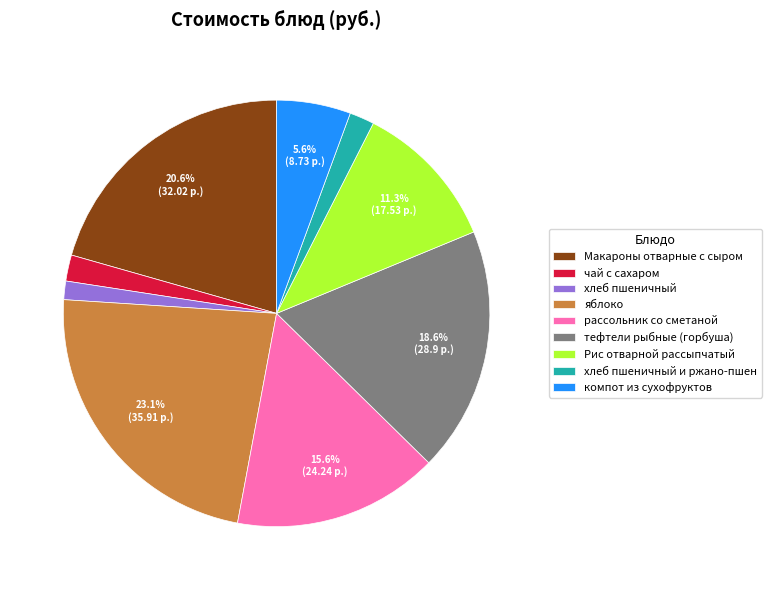

To the nearest percent, what is the difference between the largest and smallest slice percentages?

22%